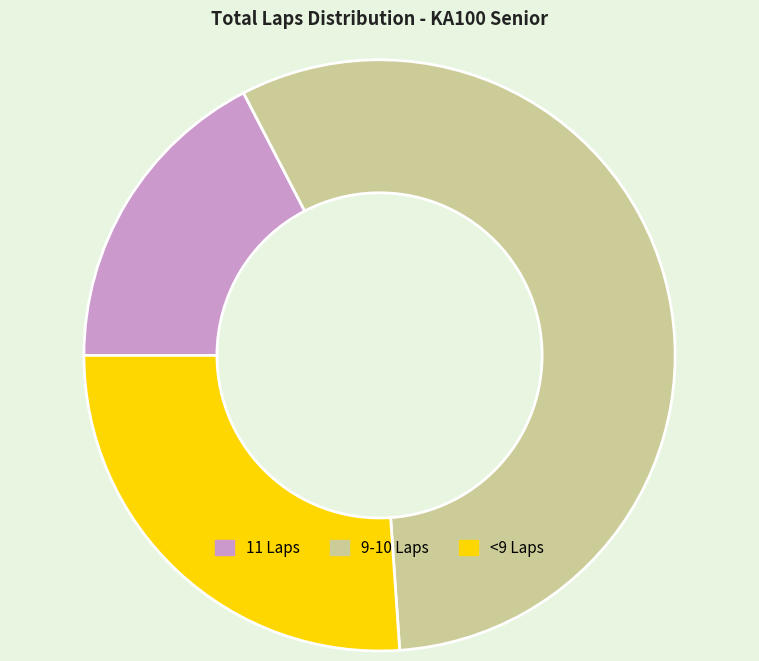

Which has a higher value, <9 Laps or 9-10 Laps?

9-10 Laps